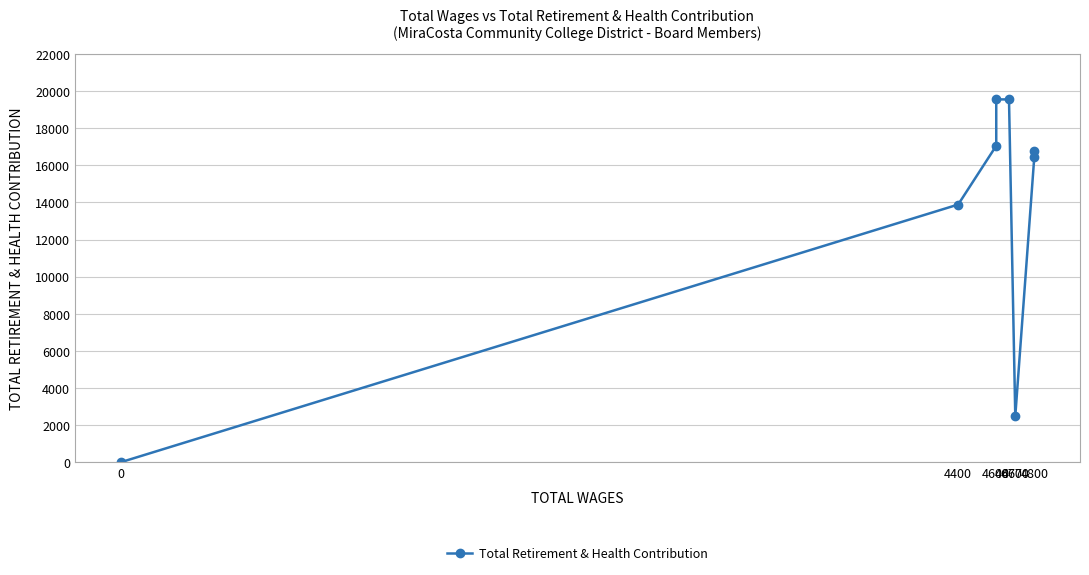

List the labels in order of value, largest first.

4667, 4600, 4600, 4800, 4800, 4400, 4700, 0